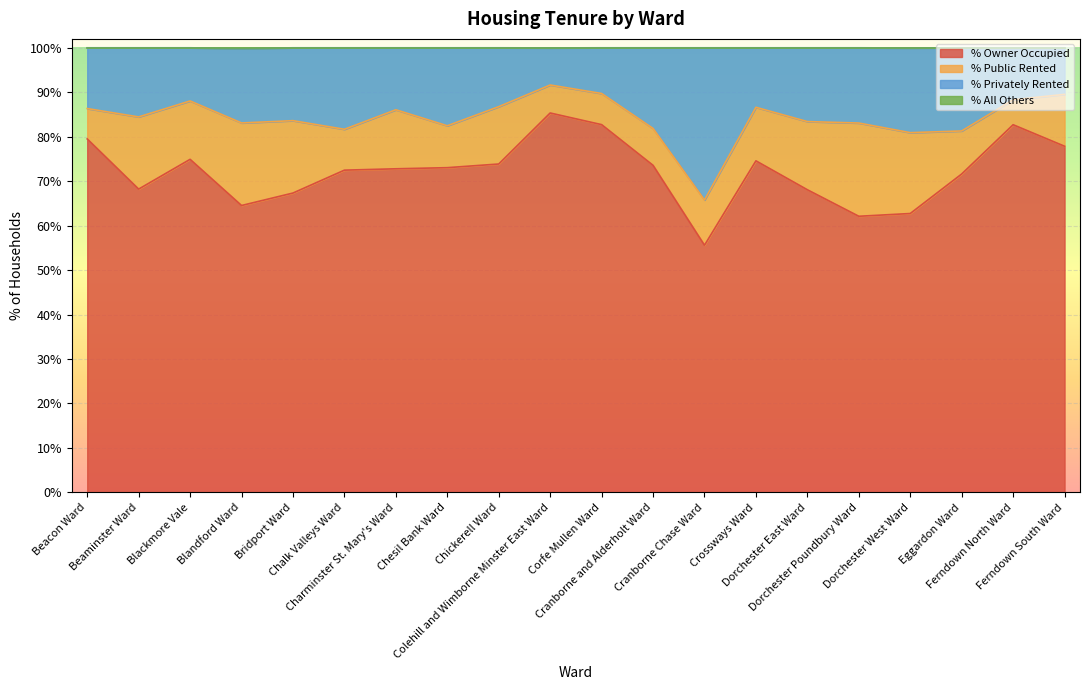

What is the minimum value for % Owner Occupied?

55.6